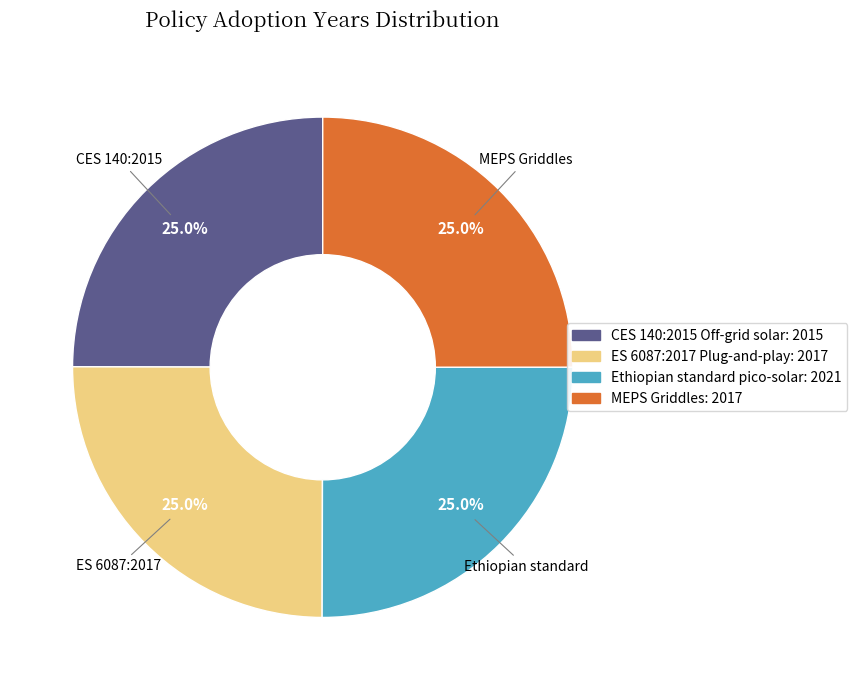

Is there a majority slice in this chart?

No